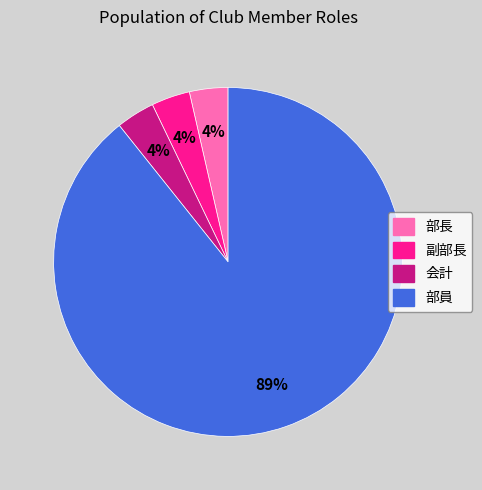

How many slices are in this pie chart?

4